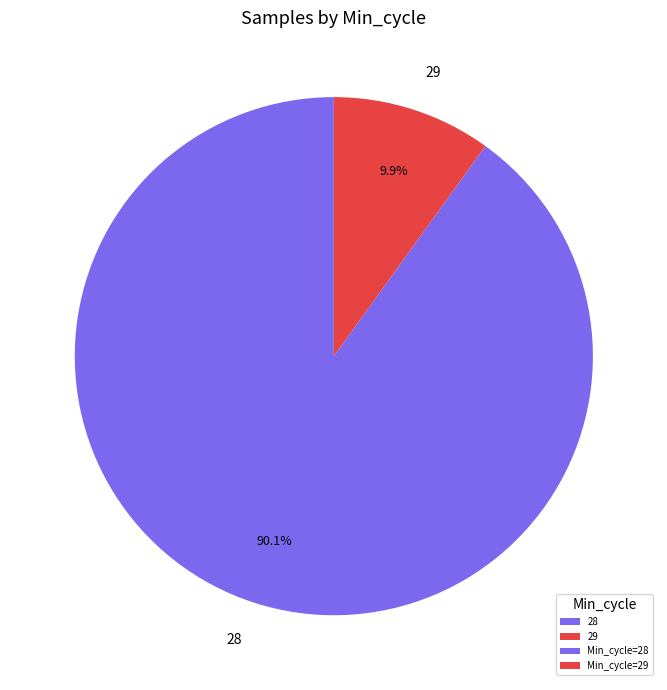

To the nearest percent, what is the combined percentage of 28 and 29?

100%